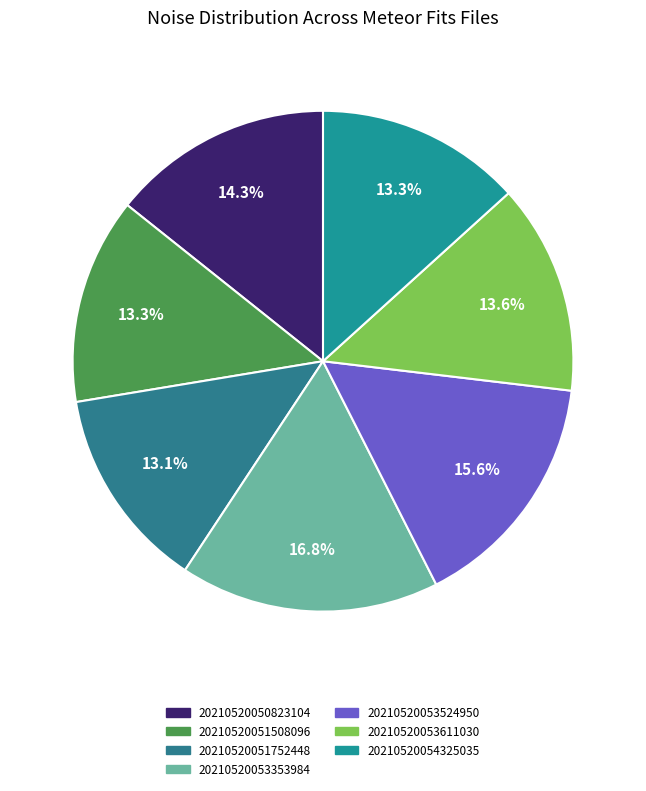

How many segments does this pie chart have?

7